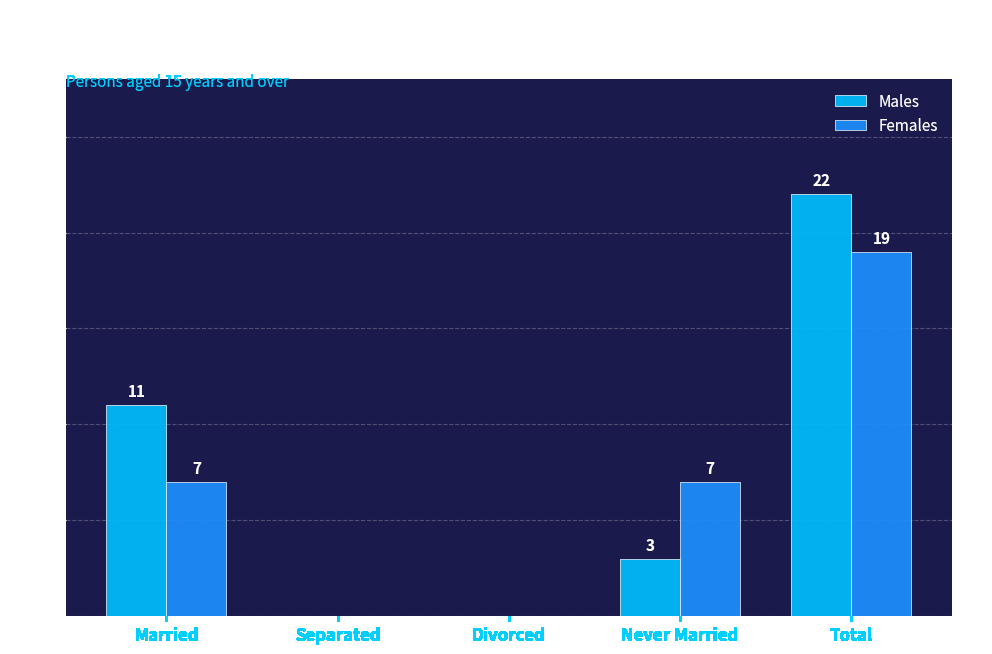

What are all the series names shown in the legend?

Males, Females